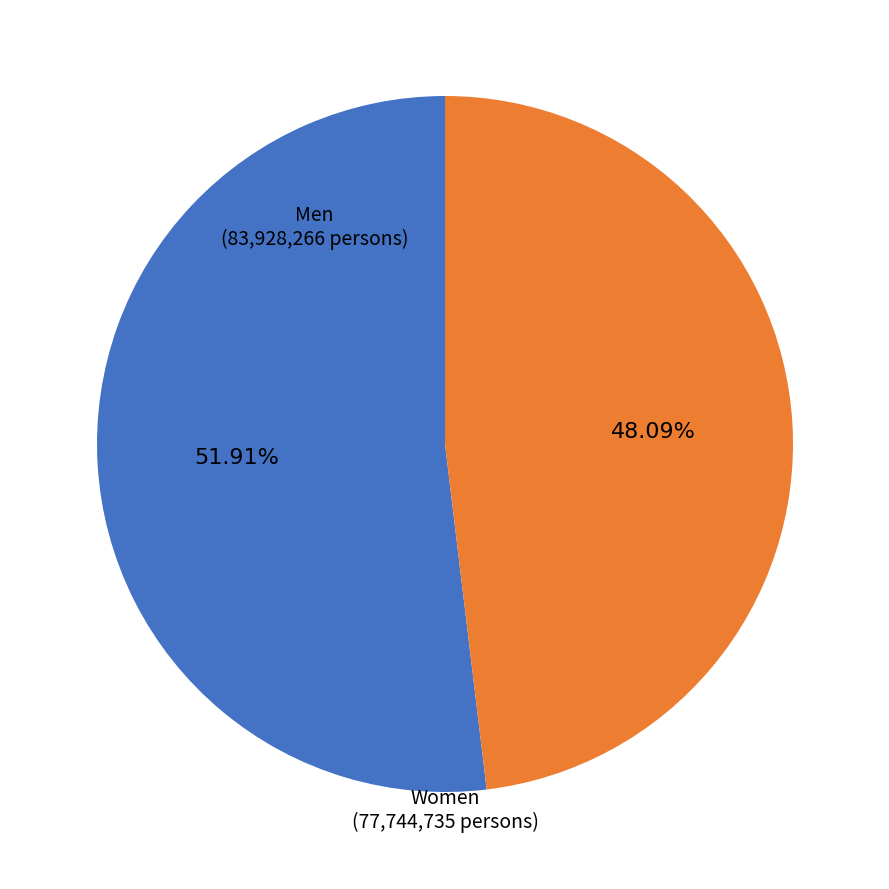

Is there a majority slice in this chart?

Yes